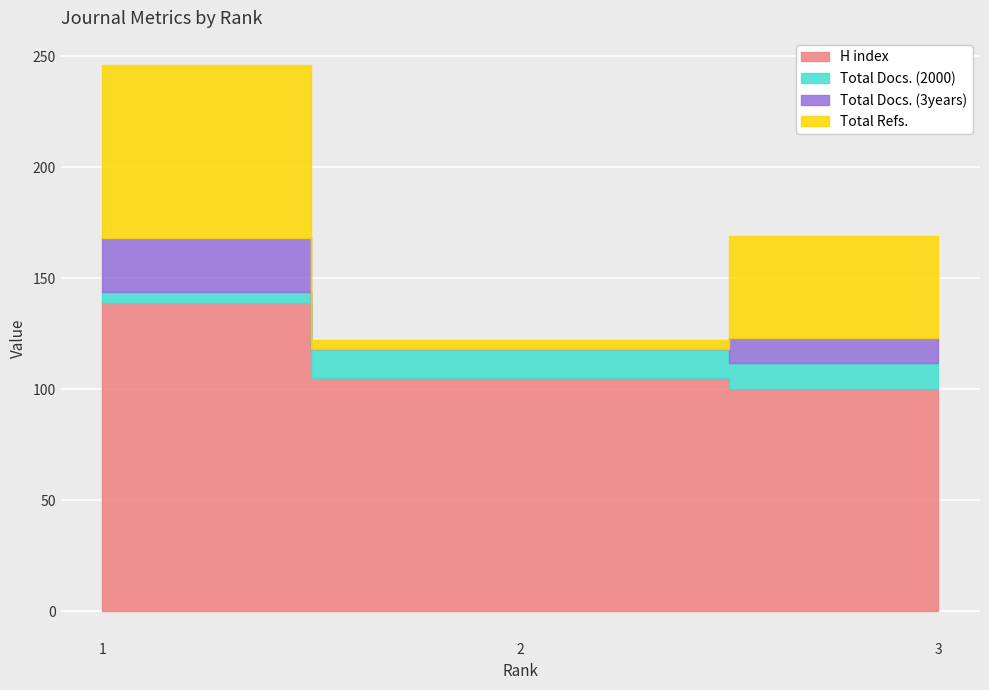

How many lines are shown in the chart?

4